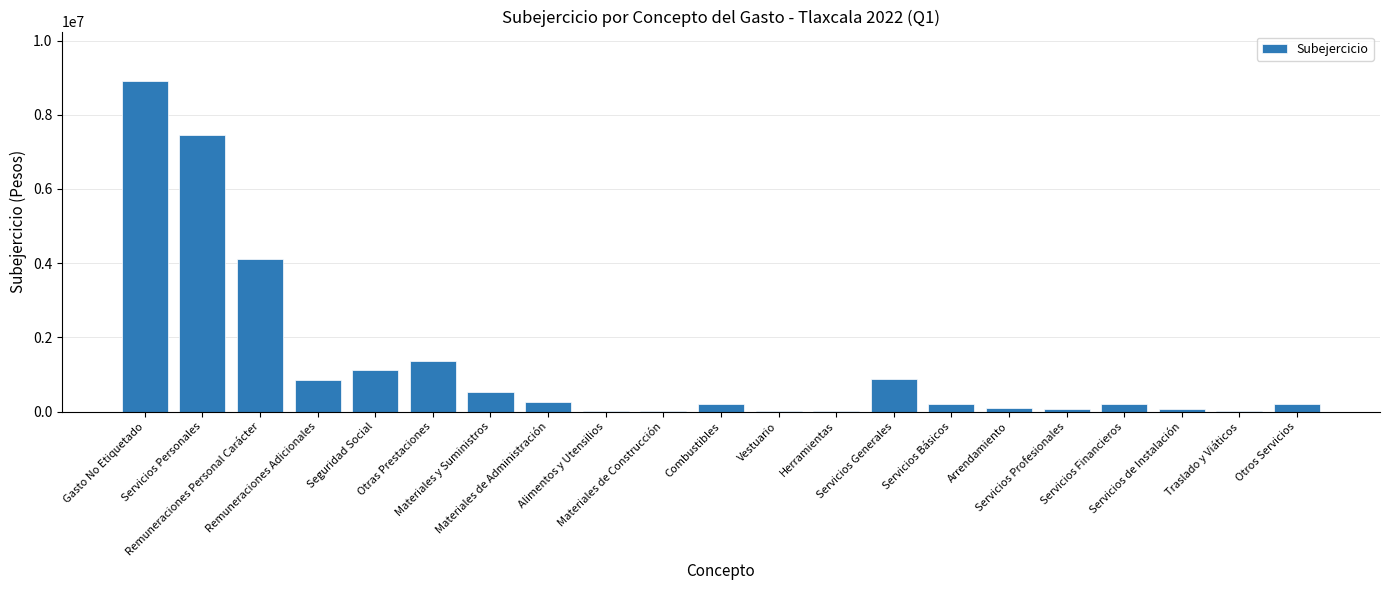

Count the number of data series in this chart.

1